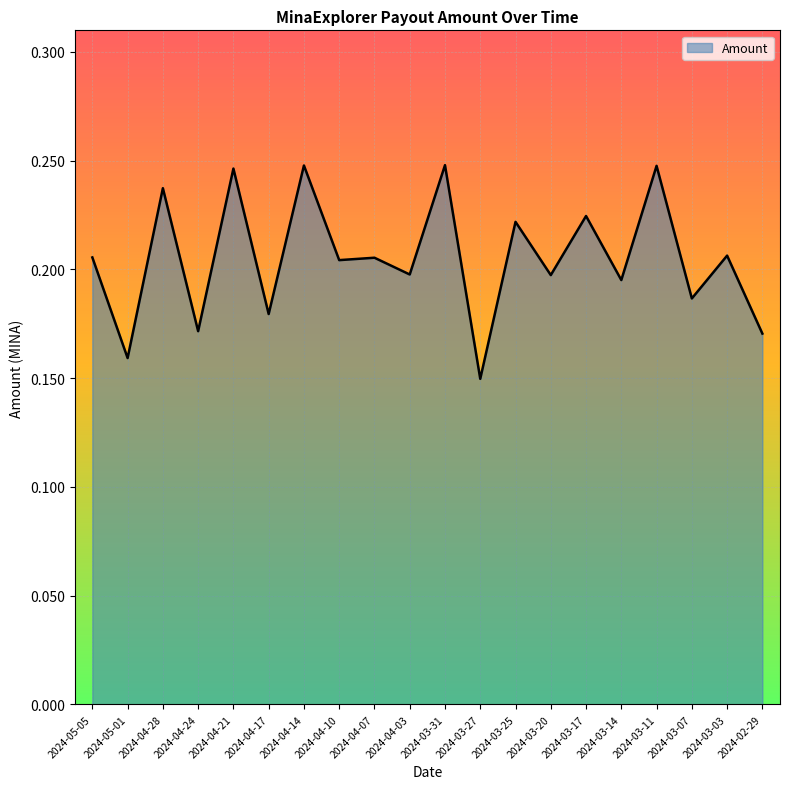

The value at 2024-03-31 is 0.2. True or false?

True